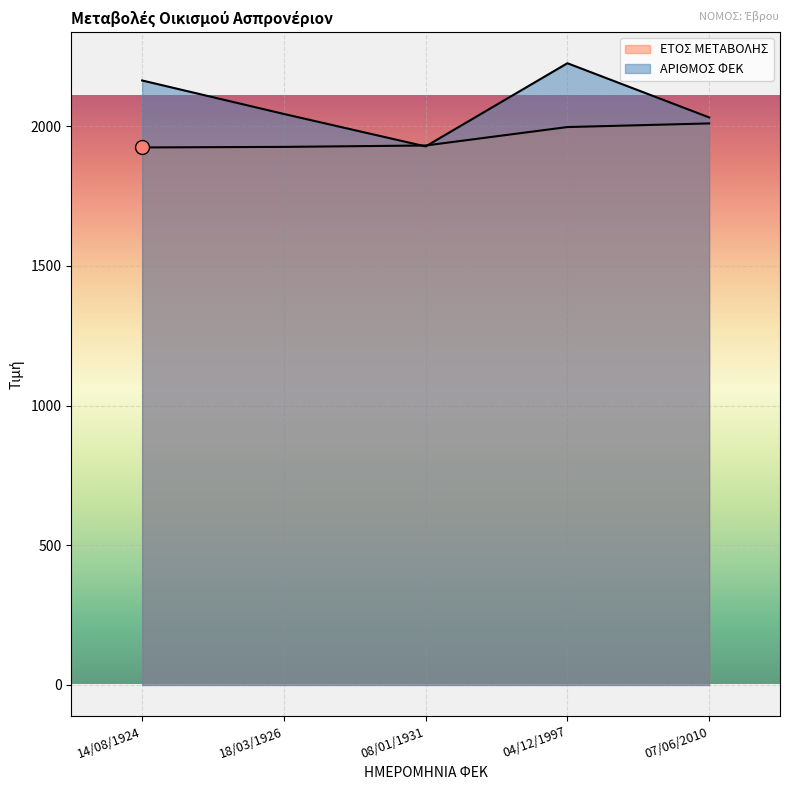

Which series has the largest total across all categories?

ΑΡΙΘΜΟΣ ΦΕΚ